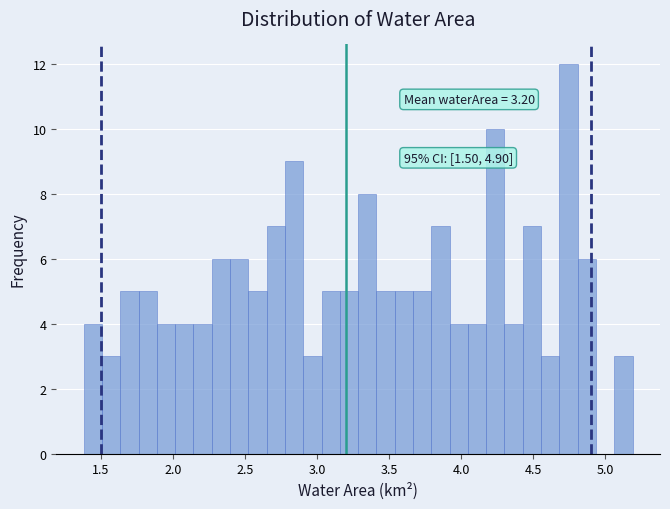

Read against the x-axis, roughly where is the centre of the tallest bar?

4.75